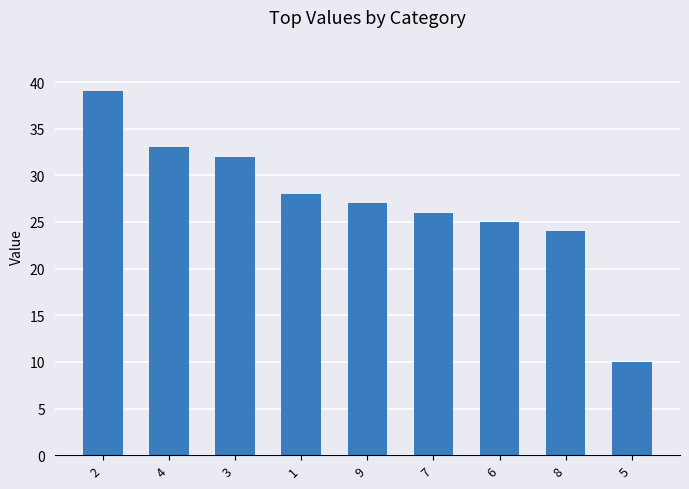

What is the change in value from 4 to 7?

-7